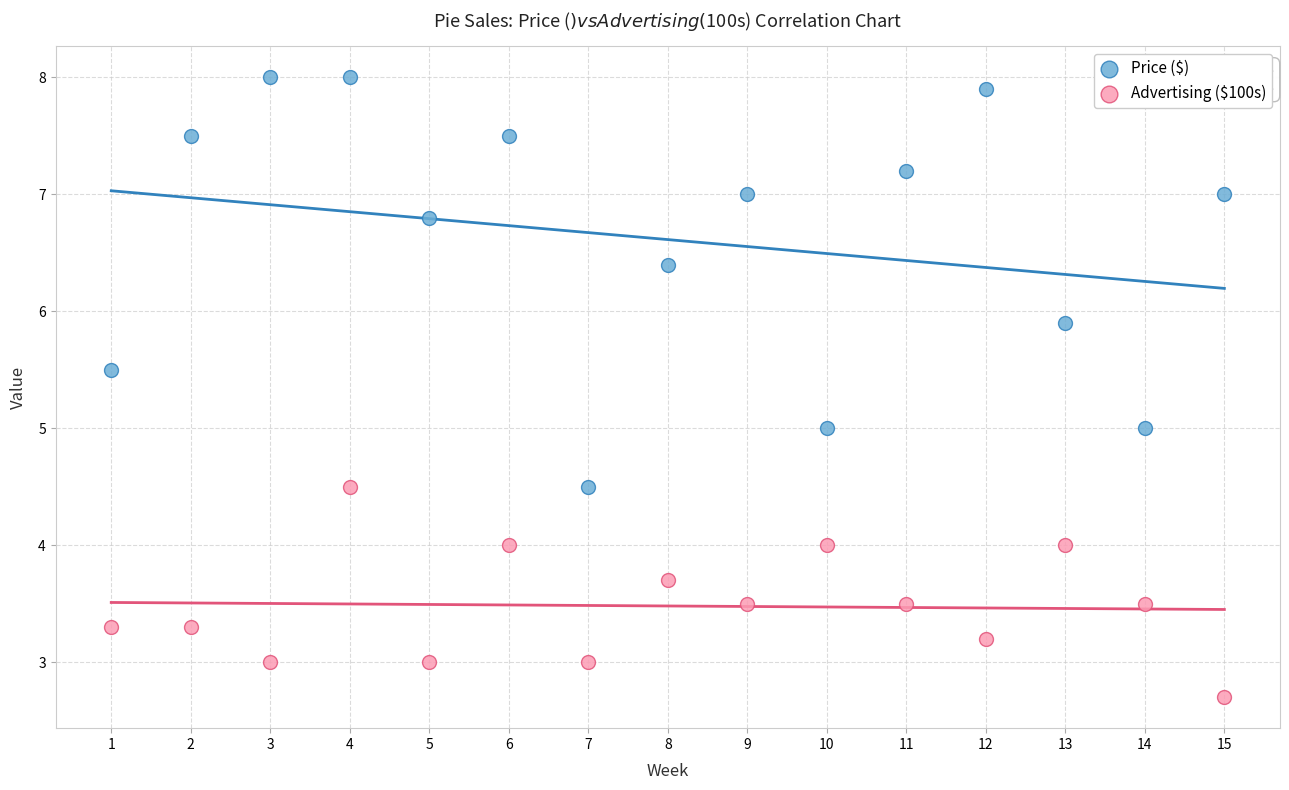

Which series contains the lowest Y value?

Advertising ($100s)